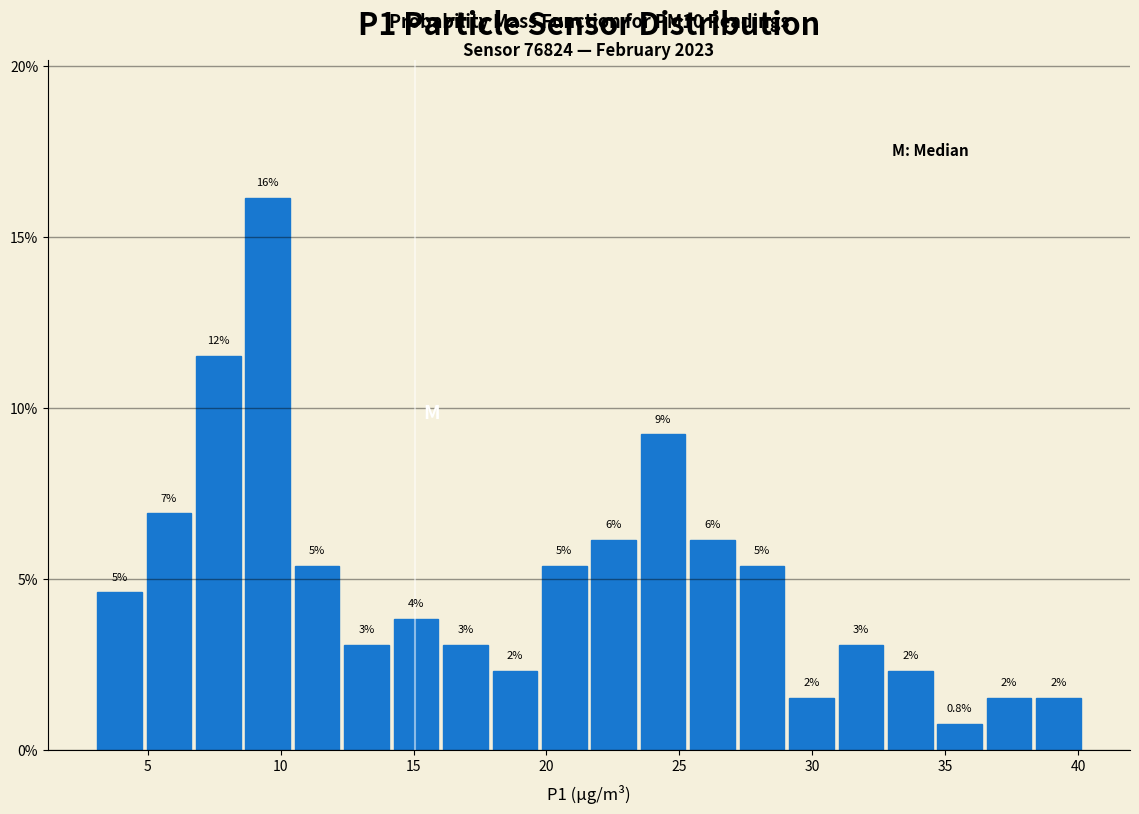

Read against the x-axis, roughly where is the centre of the tallest bar?

9.5